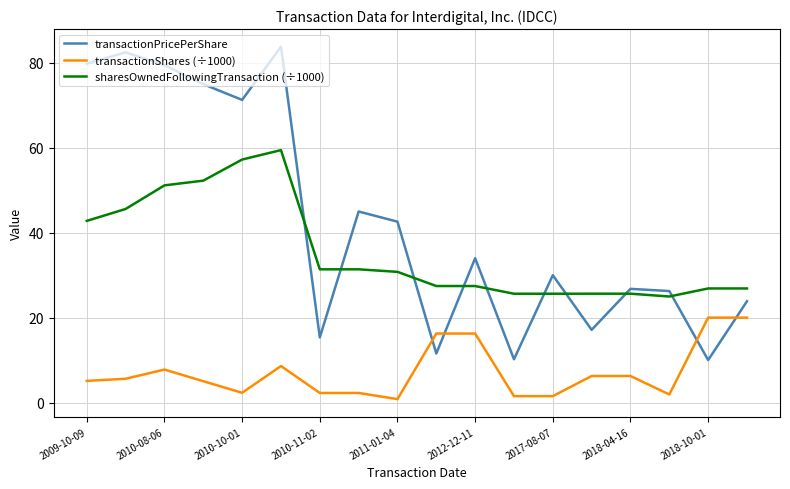

What is the smallest value displayed?

0.8